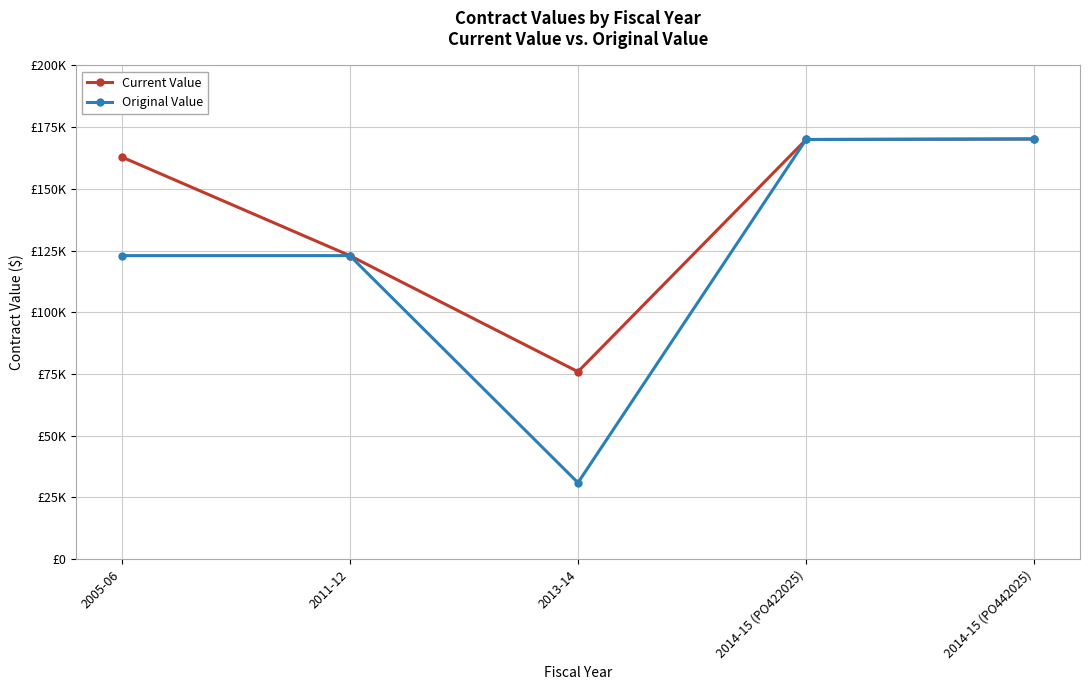

What are all the series names shown in the legend?

Current Value, Original Value